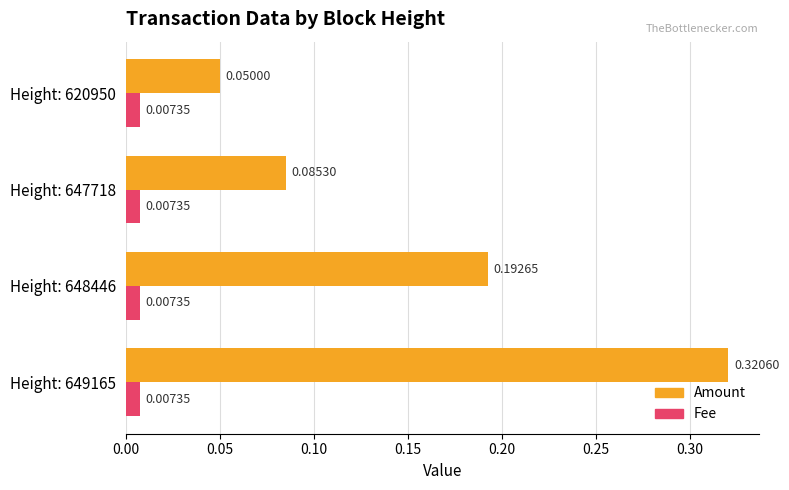

Between Height: 647718 and Height: 620950, which series saw the biggest shift?

Amount